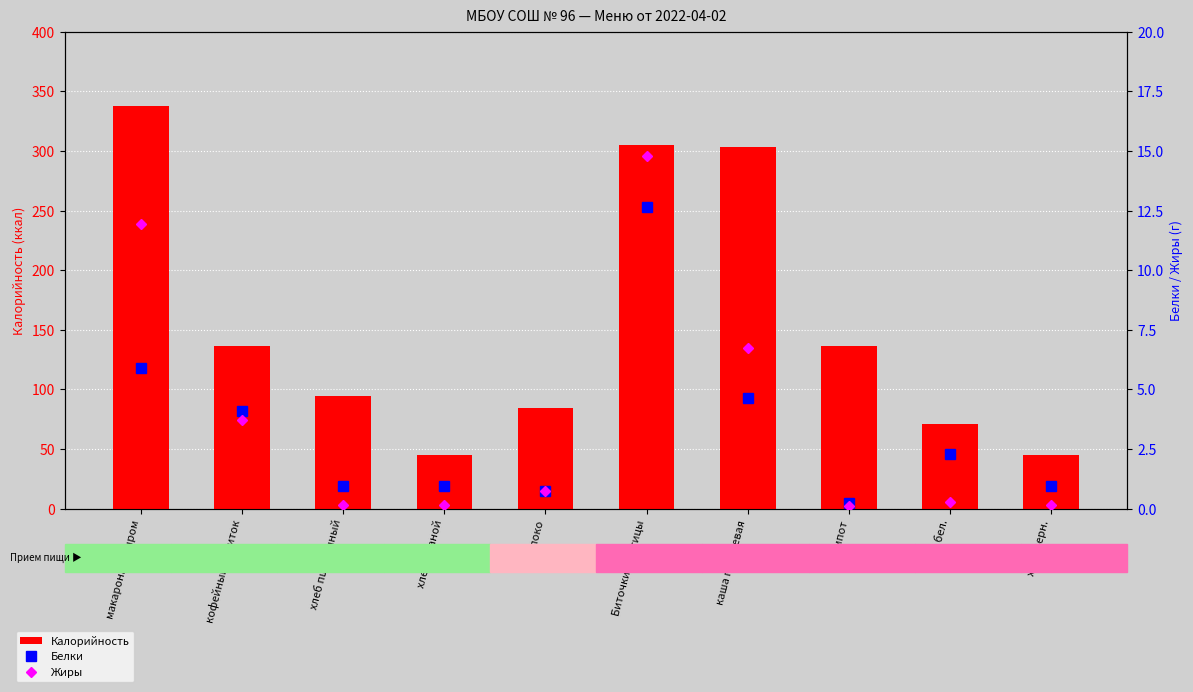

What is the label of the 5th bar from the left?

яблоко